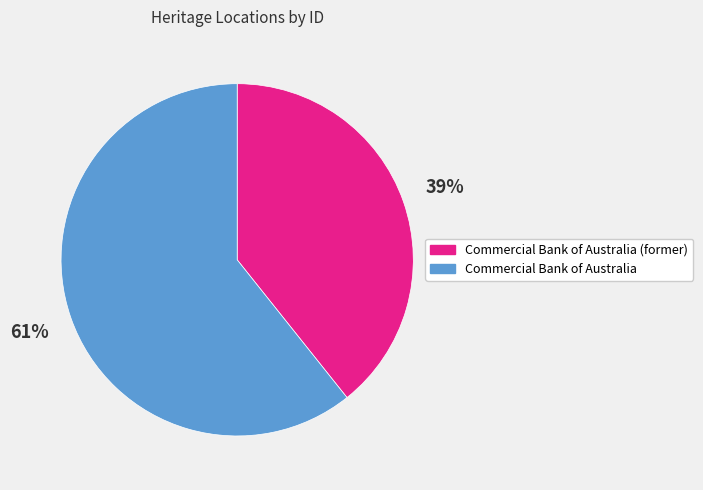

Rank the categories by value from lowest to highest.

Commercial Bank of Australia (former), Commercial Bank of Australia